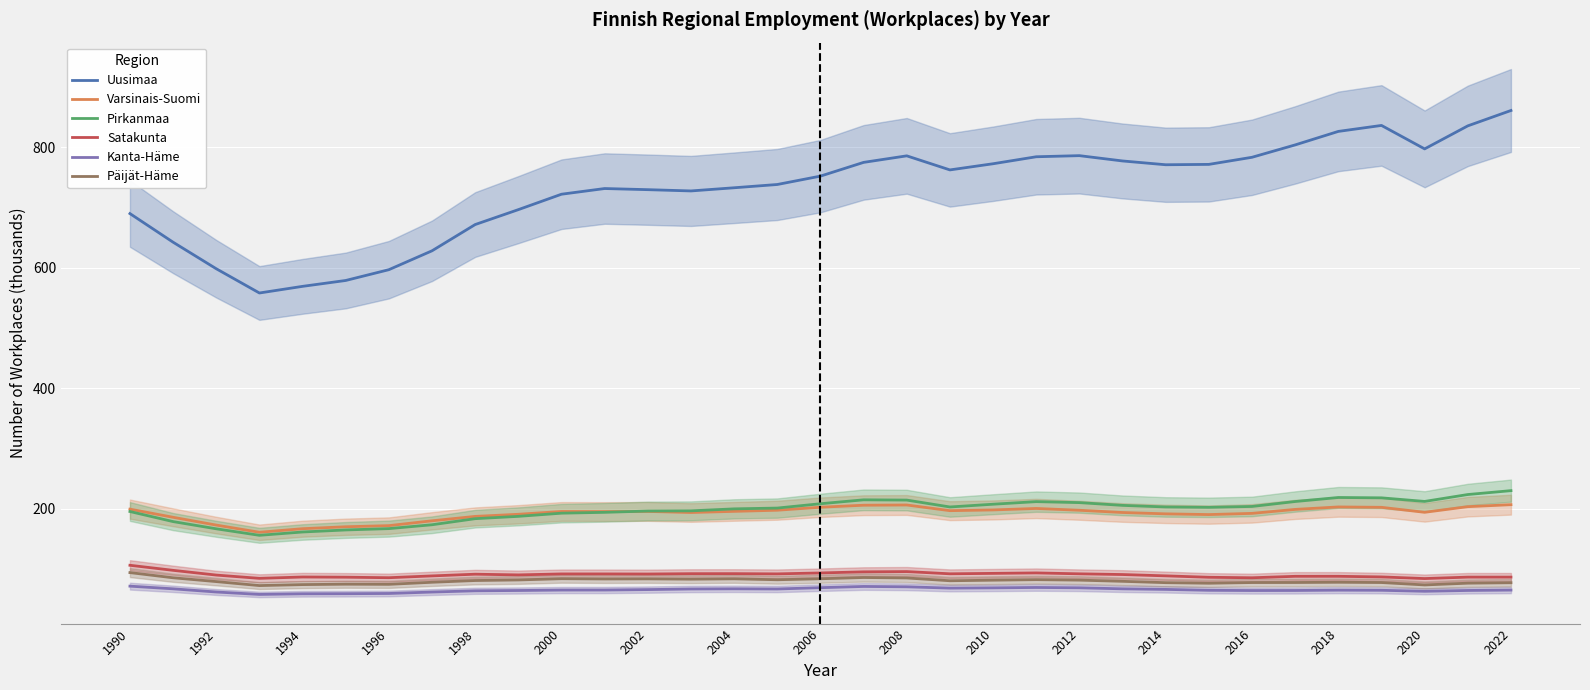

How many interior local valleys does the Uusimaa series have?

5